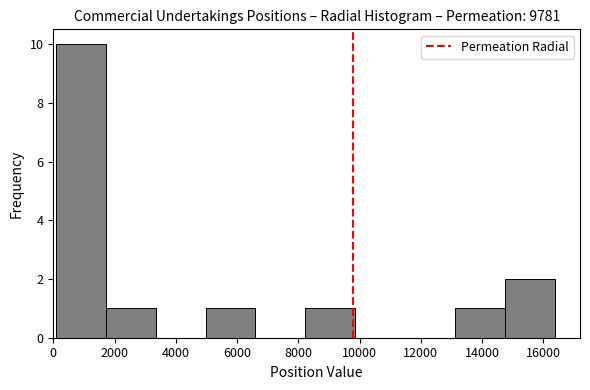

Reading left to right, transcribe this chart: for each bar, give the range it covers on the x-axis and its height. Neither the bar edges nor the heights are printed on the chart, so give them approximately, as read against the axes.

0 to 1800: 10
1800 to 3400: 1
3400 to 5000: 0
5000 to 6600: 1
6600 to 8200: 0
8200 to 9800: 1
9800 to 11400: 0
11400 to 13200: 0
13200 to 14800: 1
14800 to 16400: 2